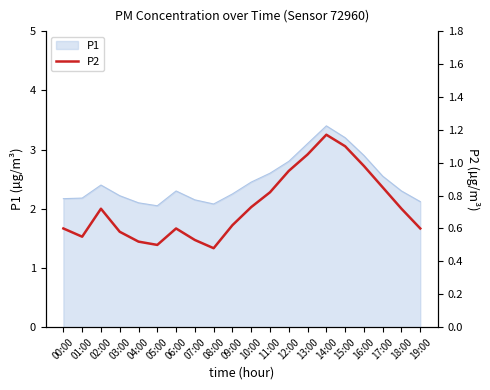

What is the value of the 16th point from the left?

1.1